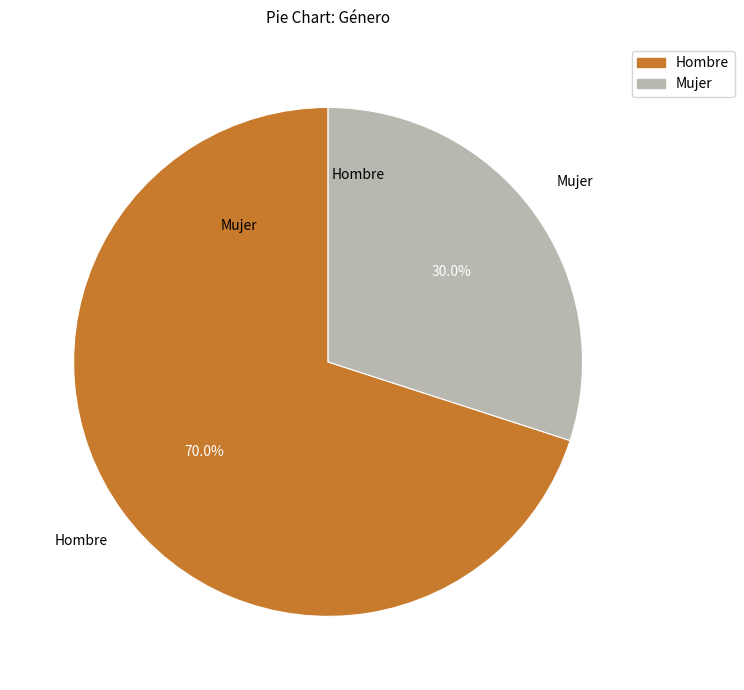

What is the smallest slice in the pie chart?

Mujer